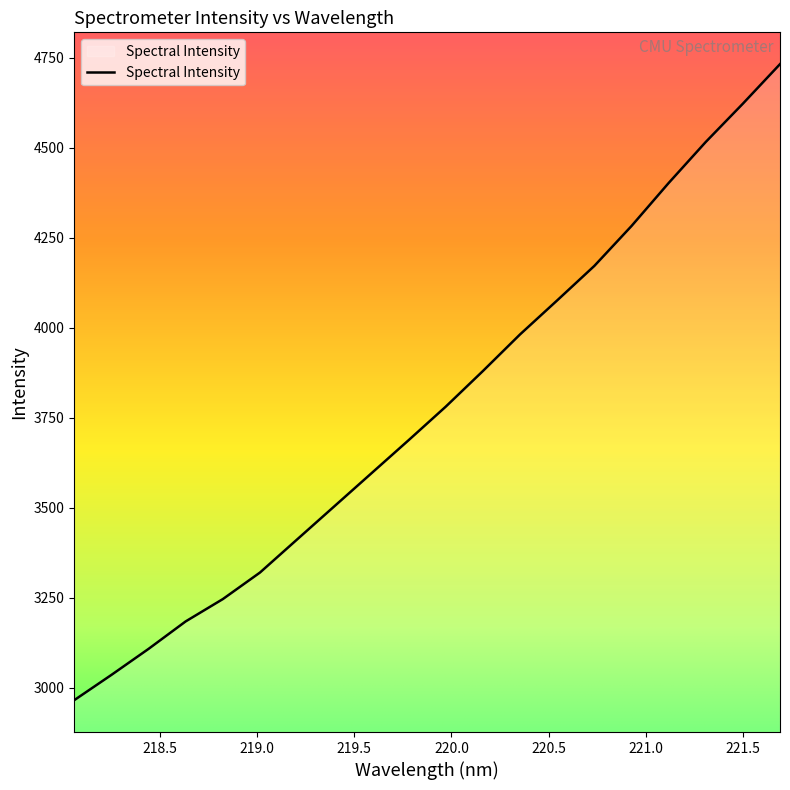

How many values are below 3780?

10